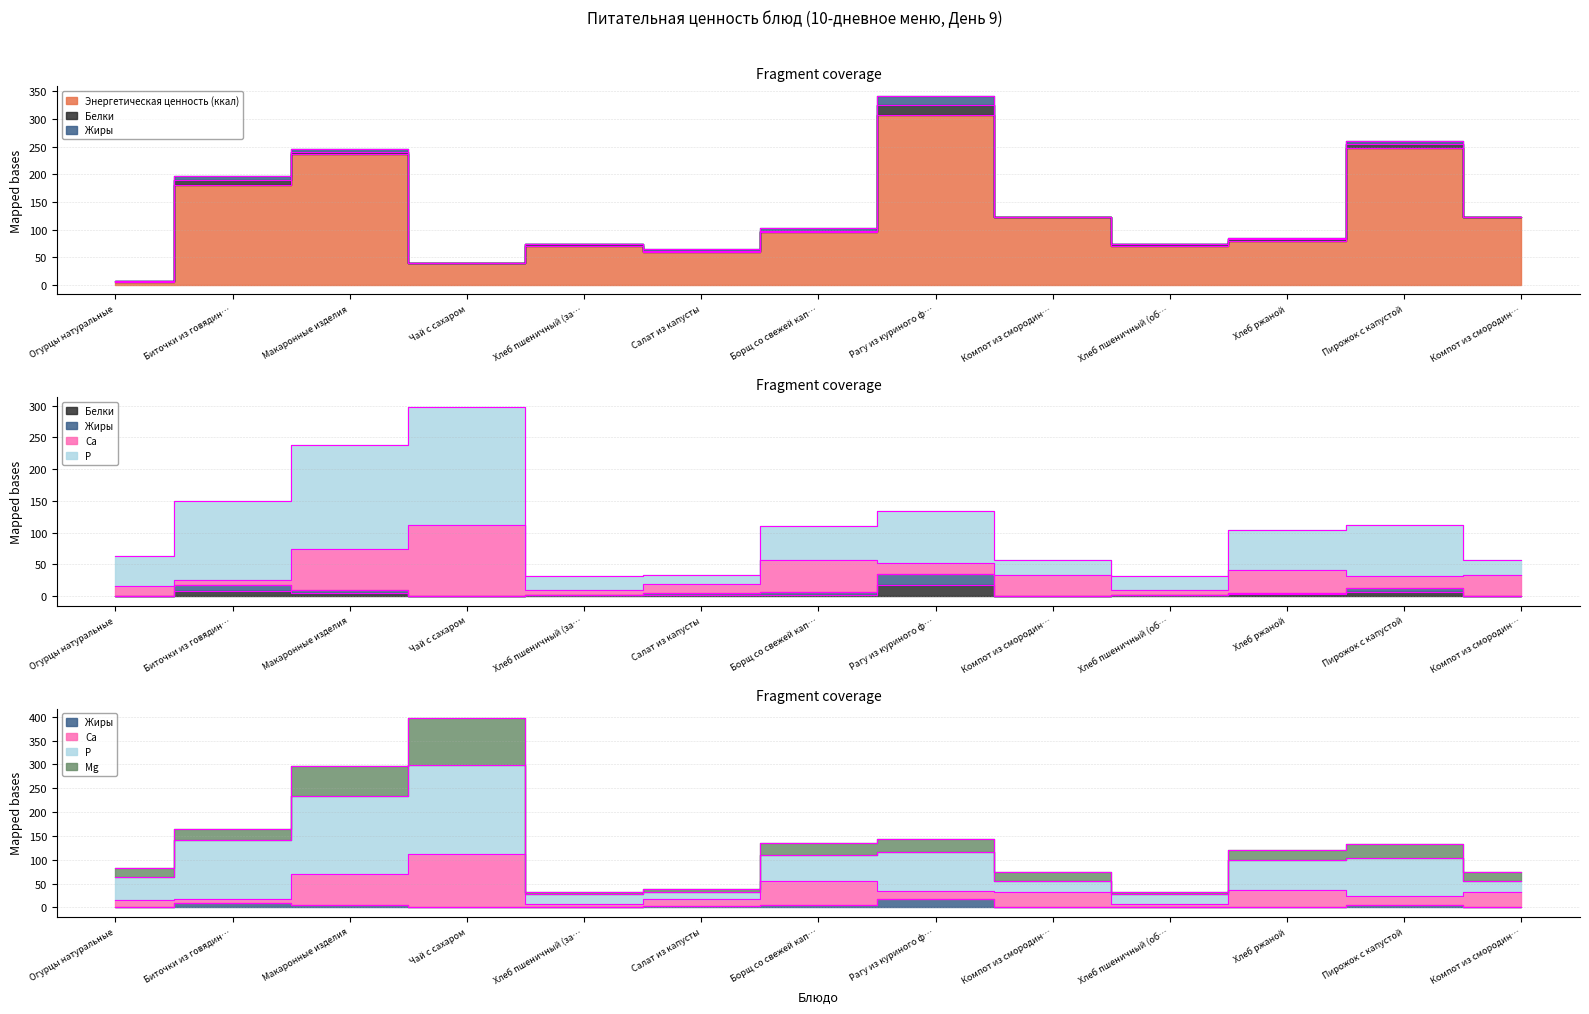

In Энергетическая ценность (ккал), how many points are lower than both neighbors (excluding endpoints)?

3